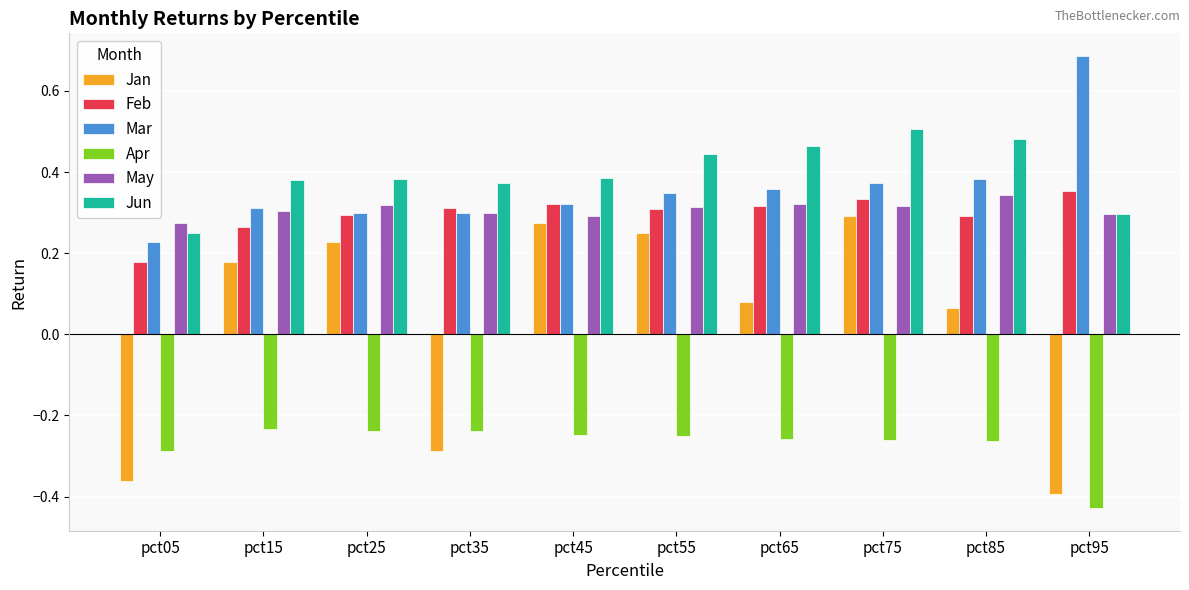

Count the May values in the range 0 to 1.

10